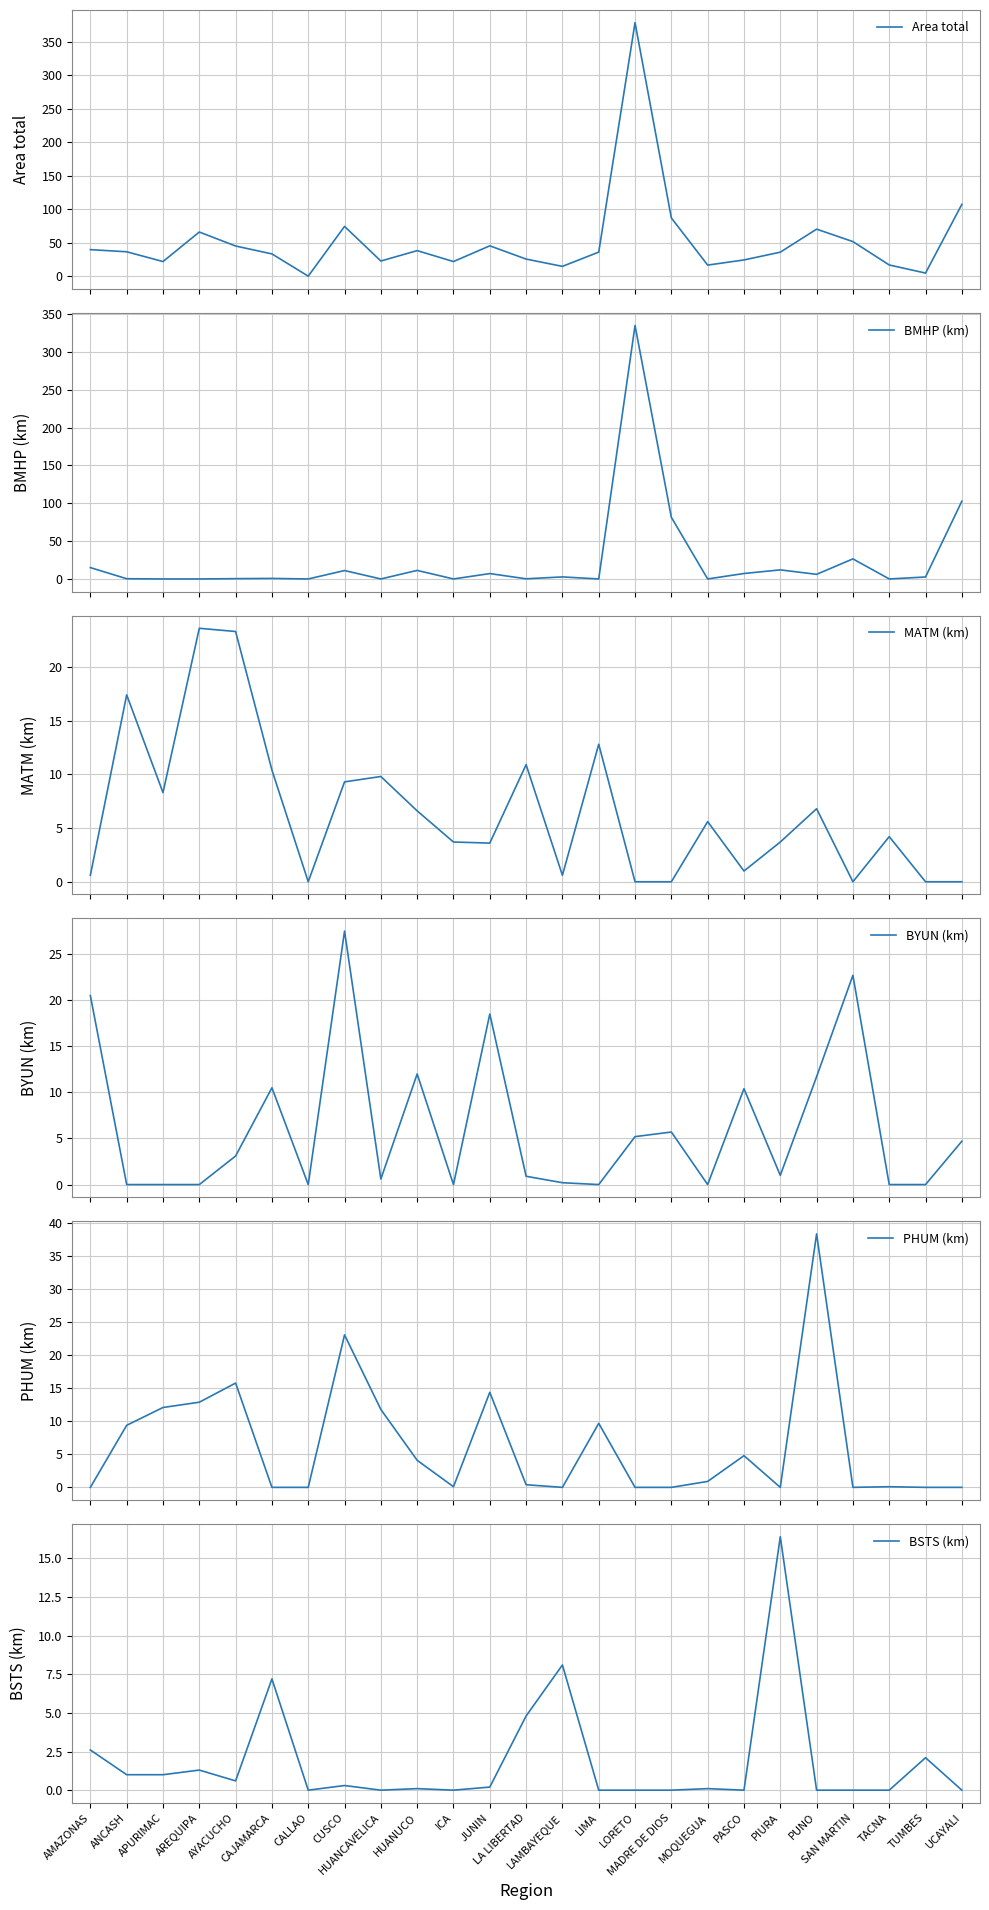

How many values in the MATM (km) series are below 4?

12